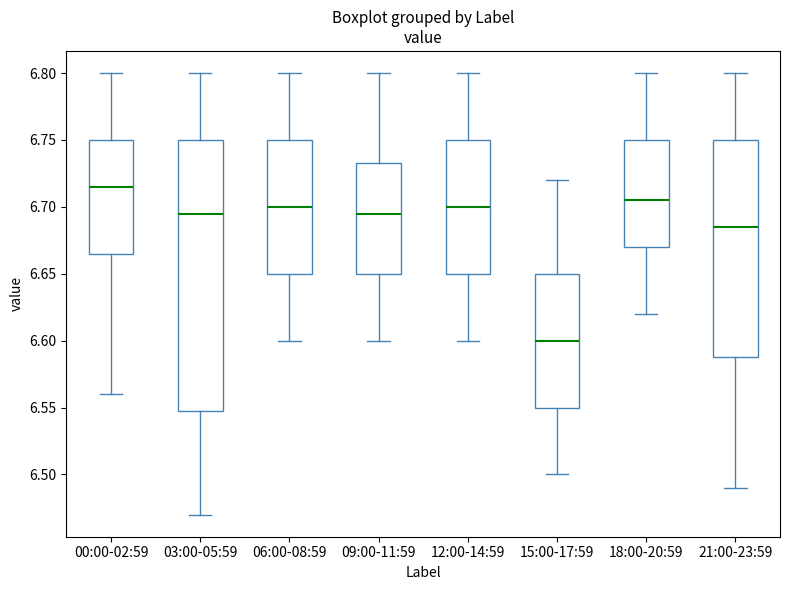

Which box is the tallest, from its lower edge to its upper edge?

03:00-05:59